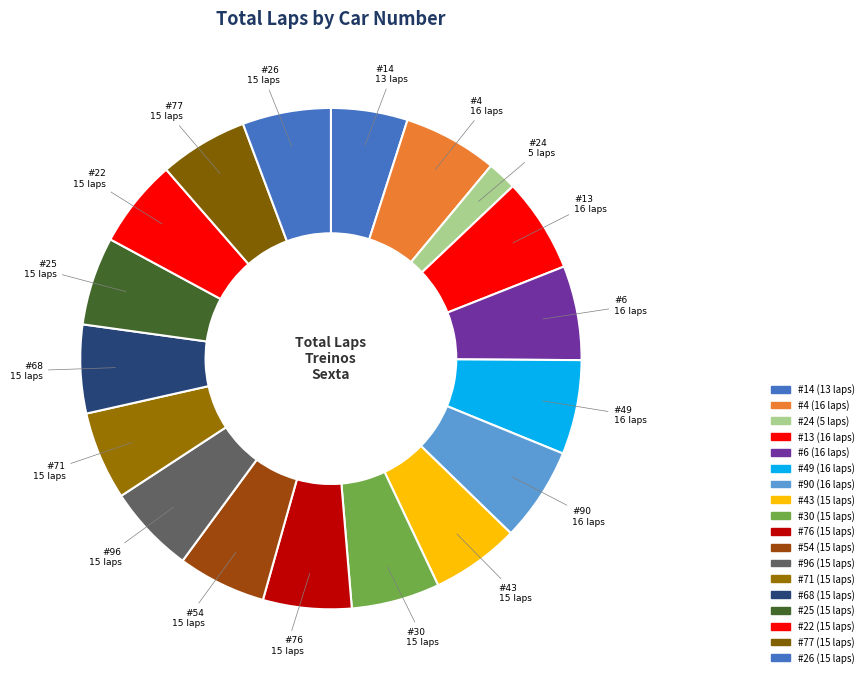

Does #49 represent more than half of the total?

No